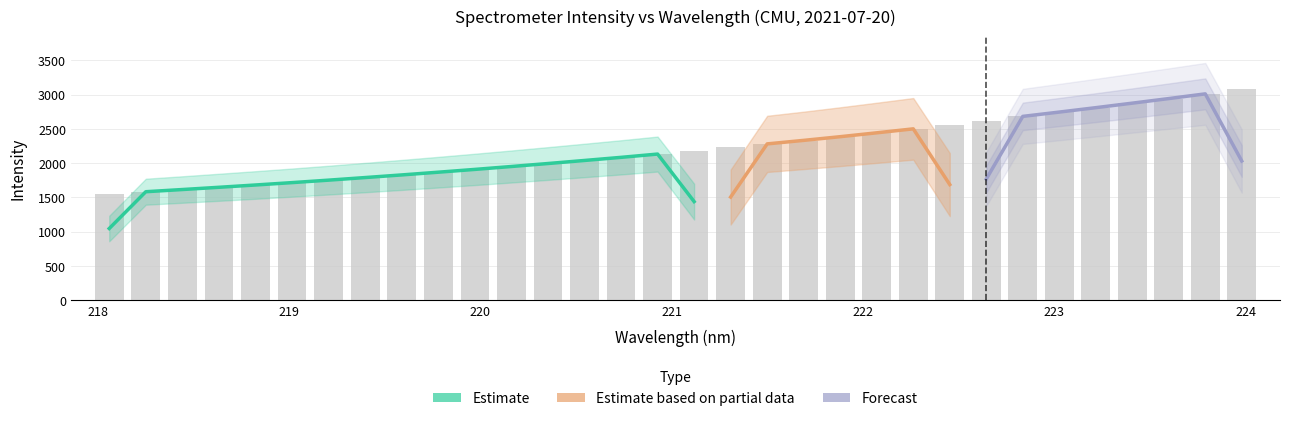

True or false: the data shows 2745.0 at 223.

True